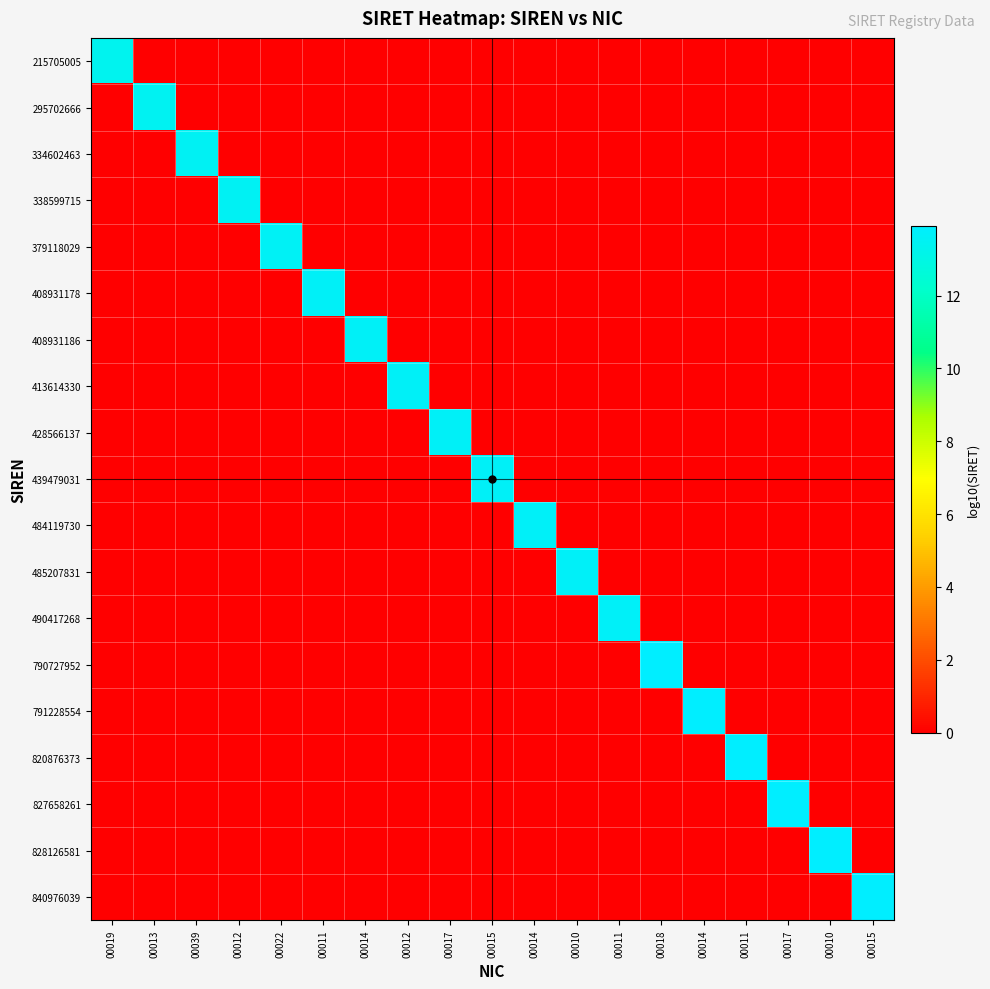

Which series has the largest range (max minus min)?

840976039